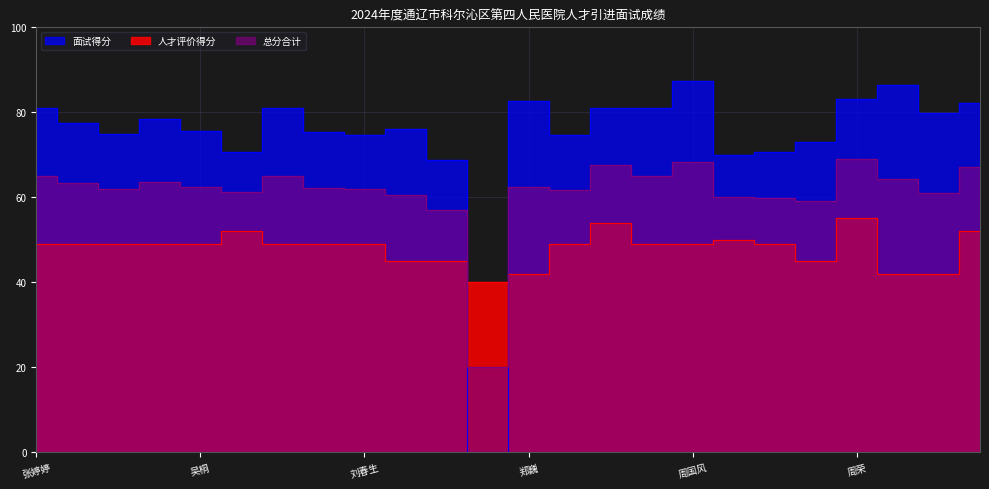

Which category has the highest value in the 人才评价得分 series?

周荣